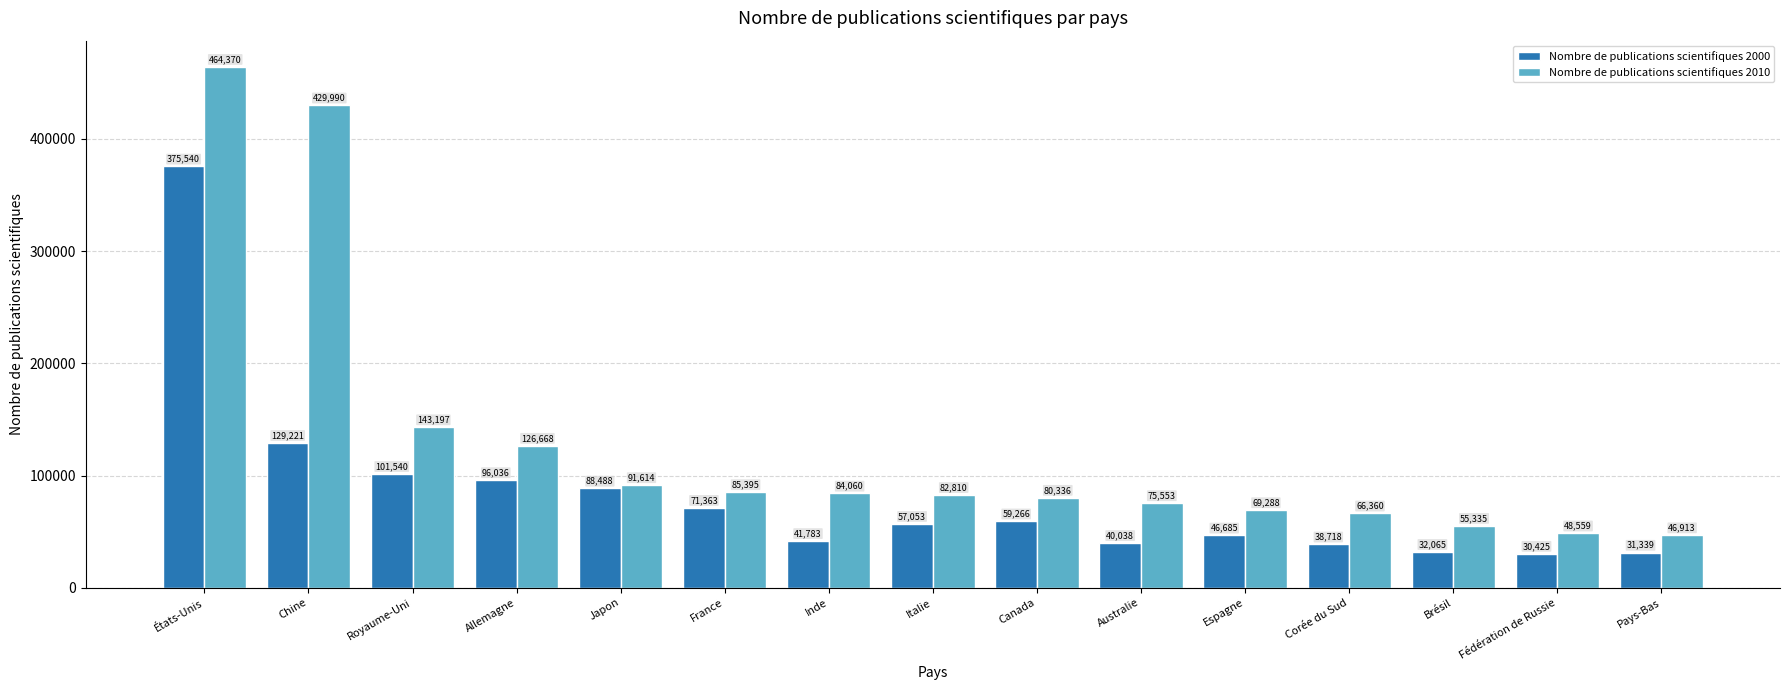

Which category has the highest value in the Nombre de publications scientifiques 2010 series?

États-Unis